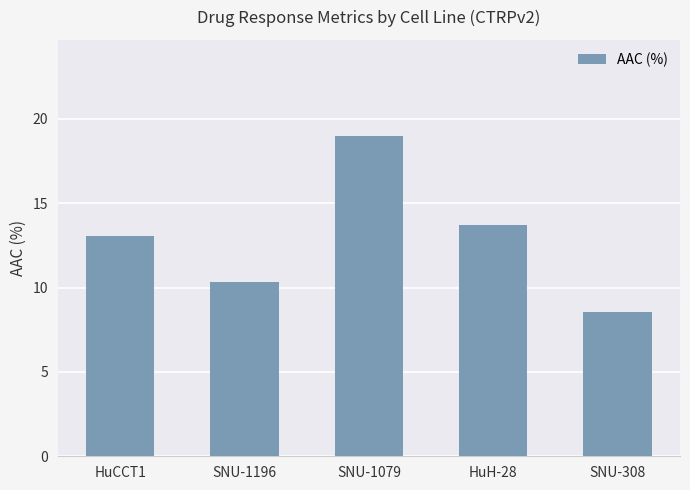

What is the sum of all values?

64.7